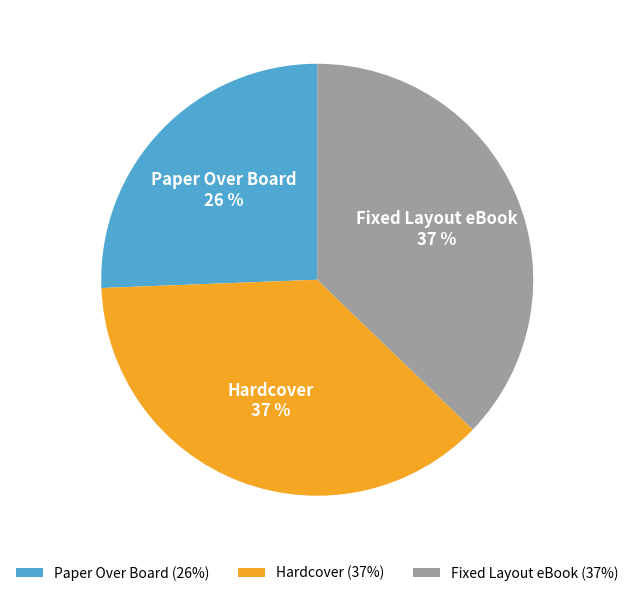

Is the sum of Paper Over Board and Fixed Layout eBook greater than half?

Yes